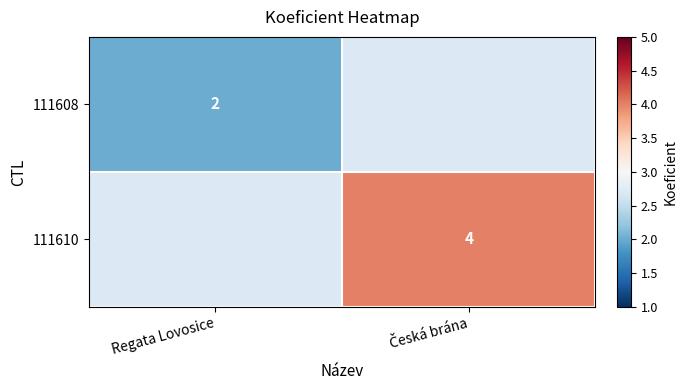

Count the number of categories in the chart.

2